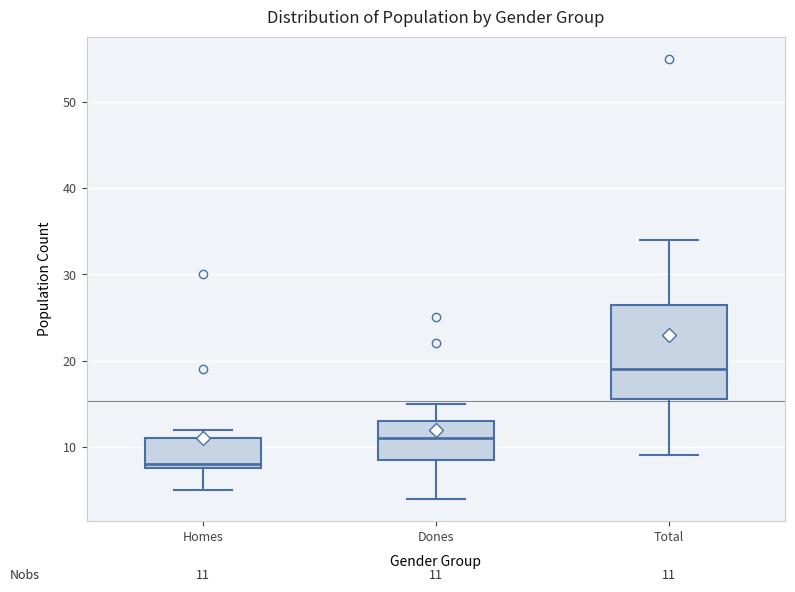

Which box has the lowest median line?

Homes